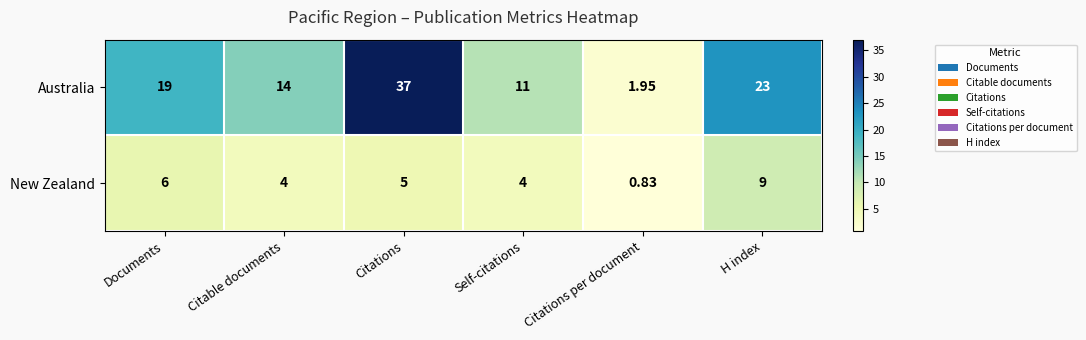

Which category has the lowest value across all series?

Citations per document